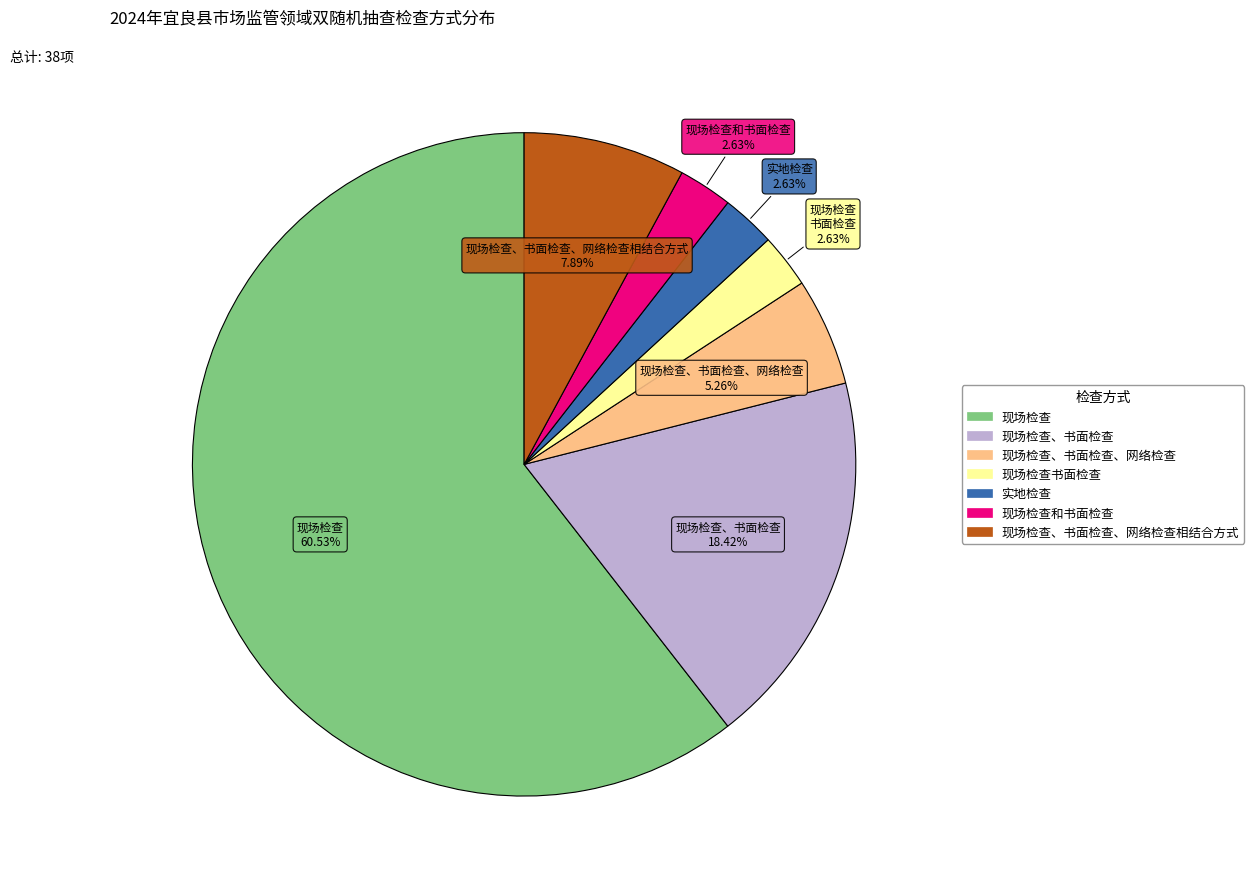

How many slices are in this pie chart?

7